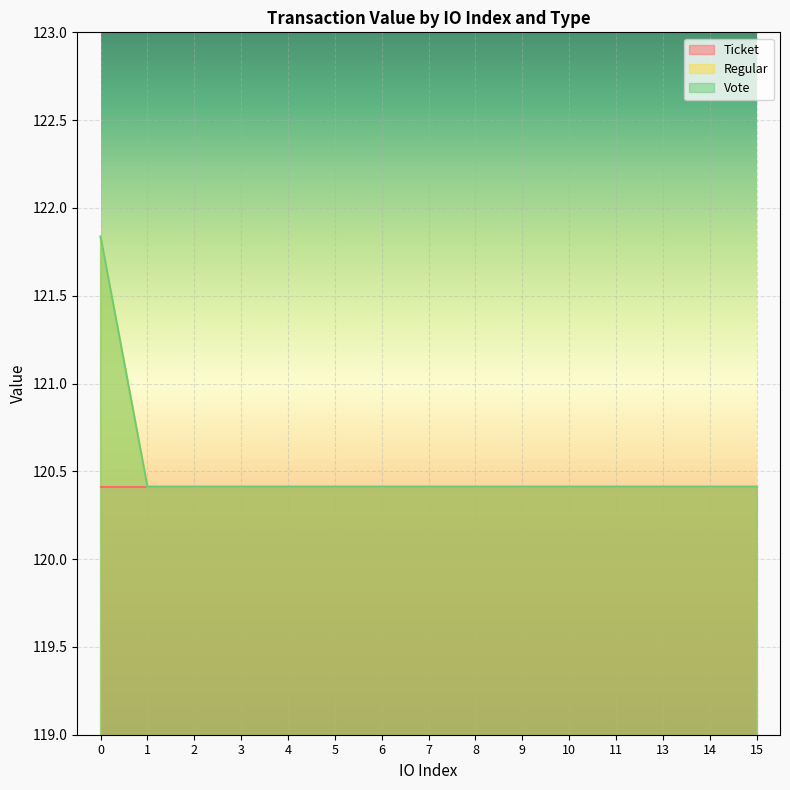

Does the chart display data point markers on the line(s)?

No